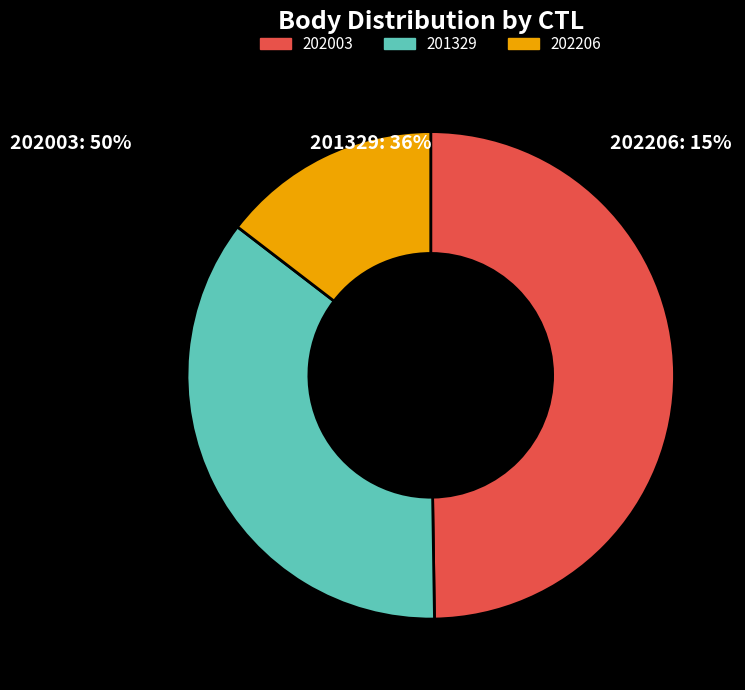

Do 201329 and 202003 together represent more than half of the pie?

Yes